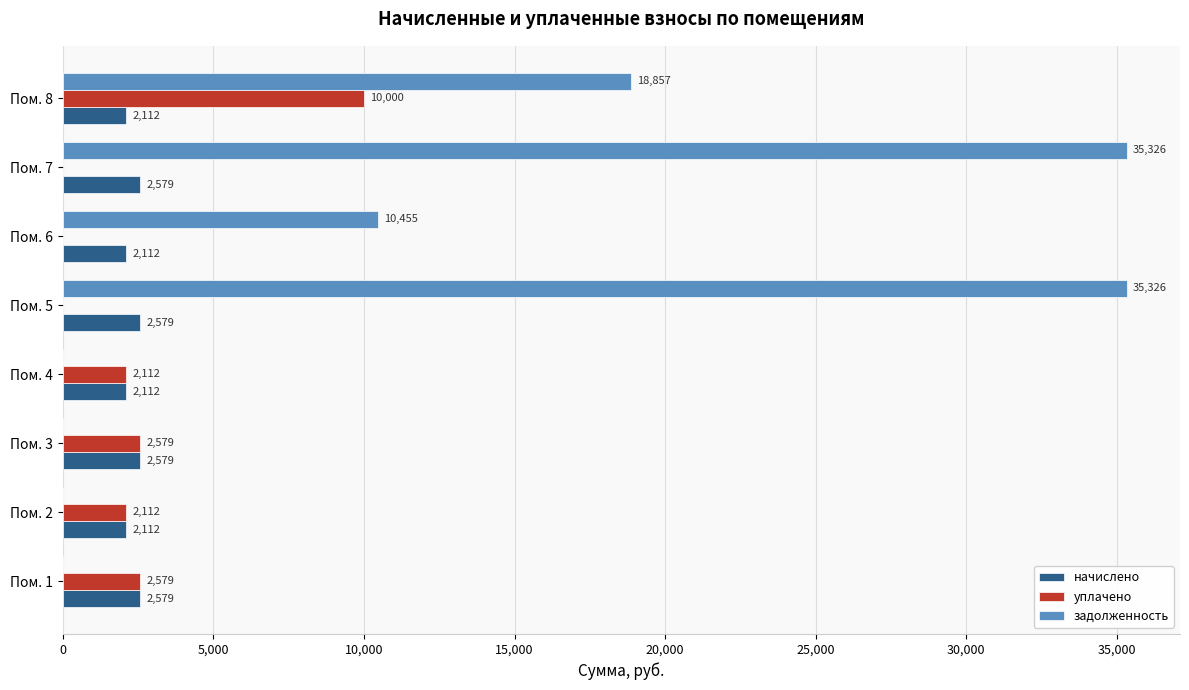

Count the number of data series in this chart.

3